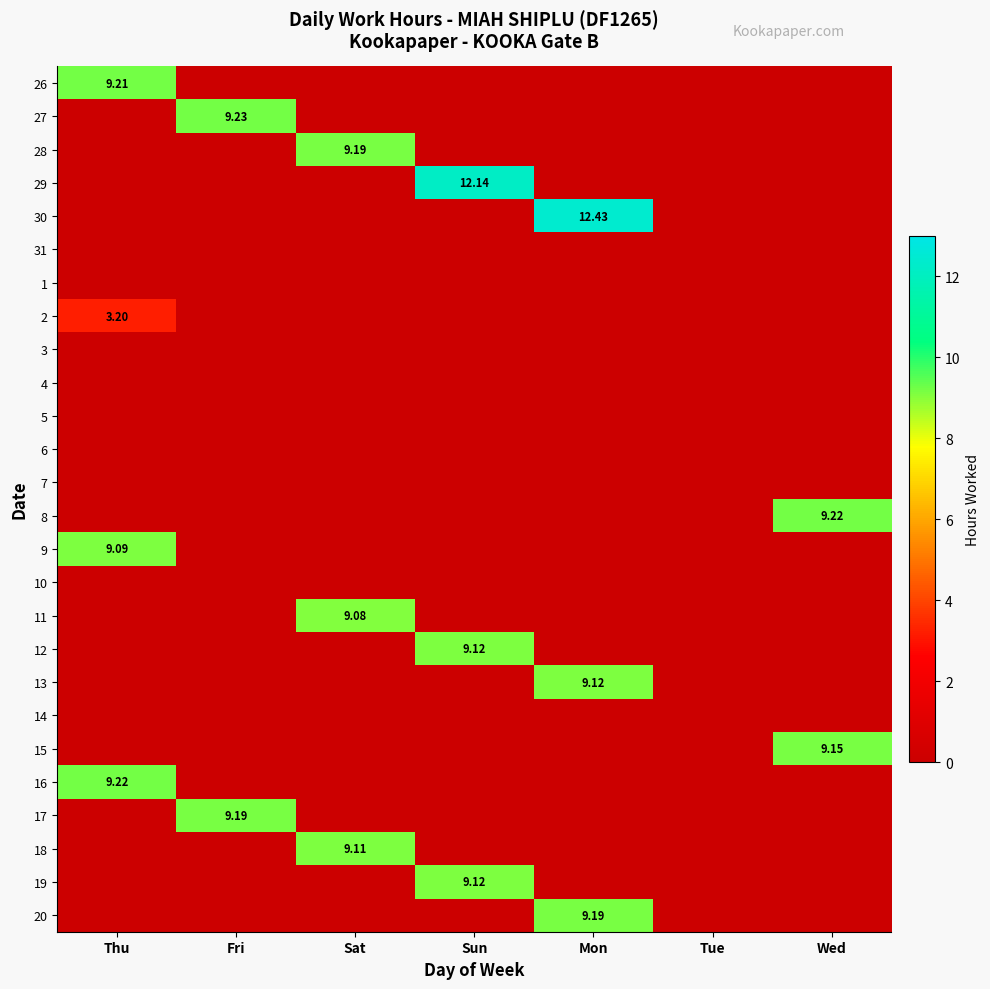

What is the average value of the 12 series?

1.3